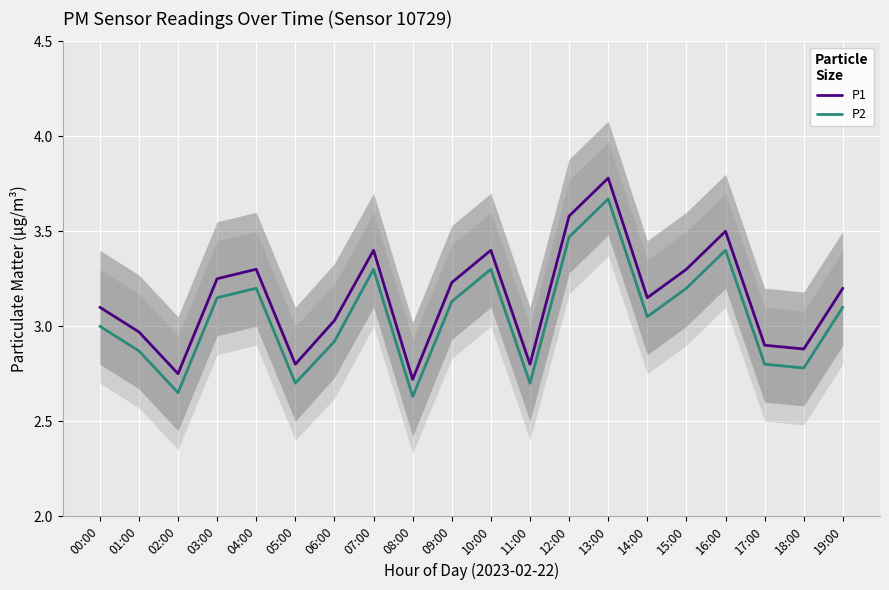

True or false: P2 and P1 cross at least once.

False